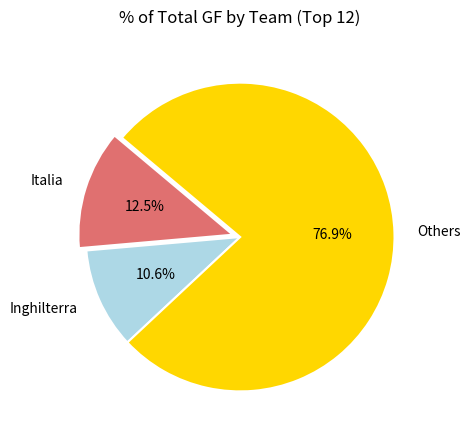

What is the largest slice in the pie chart?

Others